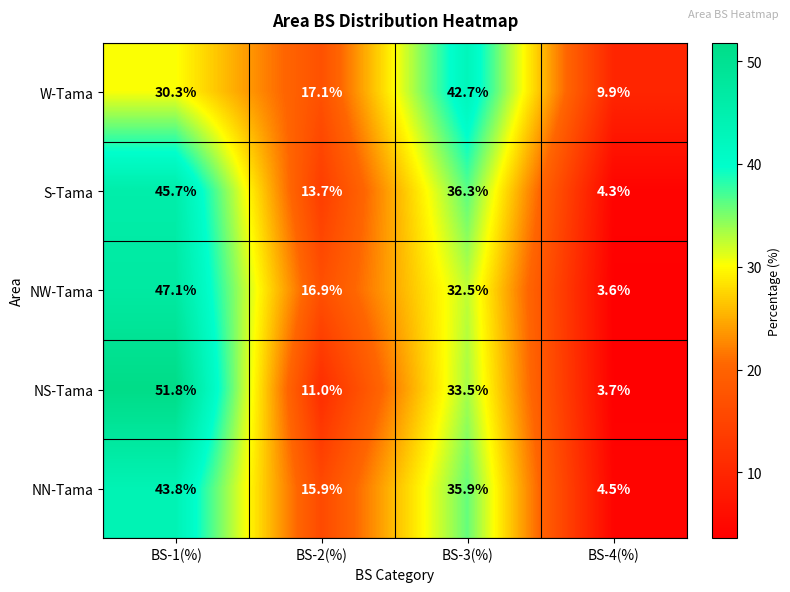

Reading right to left, what are all the values shown in this chart?

W-Tama: BS-4(%)=9.9	BS-3(%)=42.7	BS-2(%)=17.1	BS-1(%)=30.3
S-Tama: BS-4(%)=4.3	BS-3(%)=36.3	BS-2(%)=13.7	BS-1(%)=45.7
NW-Tama: BS-4(%)=3.6	BS-3(%)=32.5	BS-2(%)=16.9	BS-1(%)=47.1
NS-Tama: BS-4(%)=3.7	BS-3(%)=33.5	BS-2(%)=11.0	BS-1(%)=51.8
NN-Tama: BS-4(%)=4.5	BS-3(%)=35.9	BS-2(%)=15.9	BS-1(%)=43.8